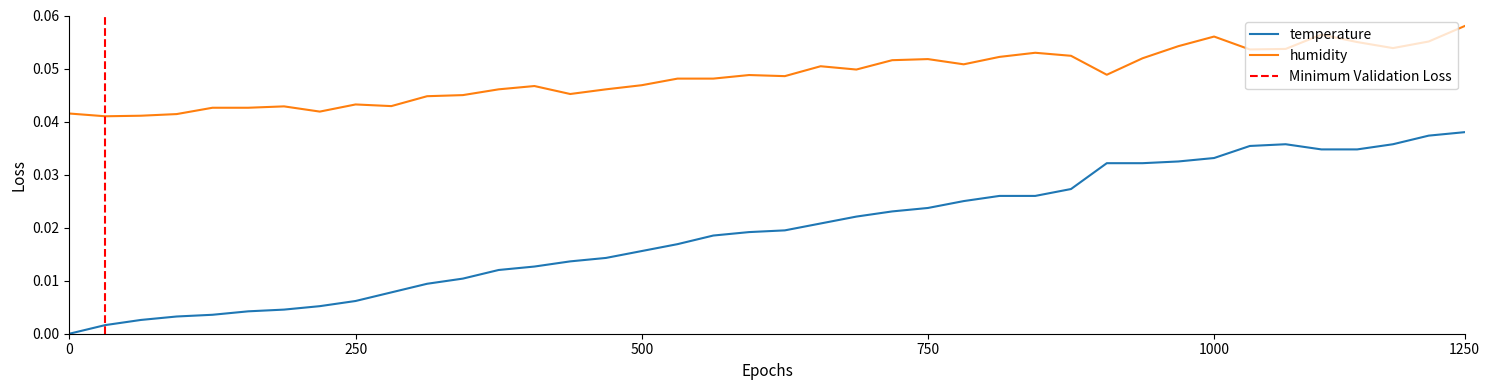

The value of temperature at 2022-08-01T01:10:54 is 0.1. True or false?

False